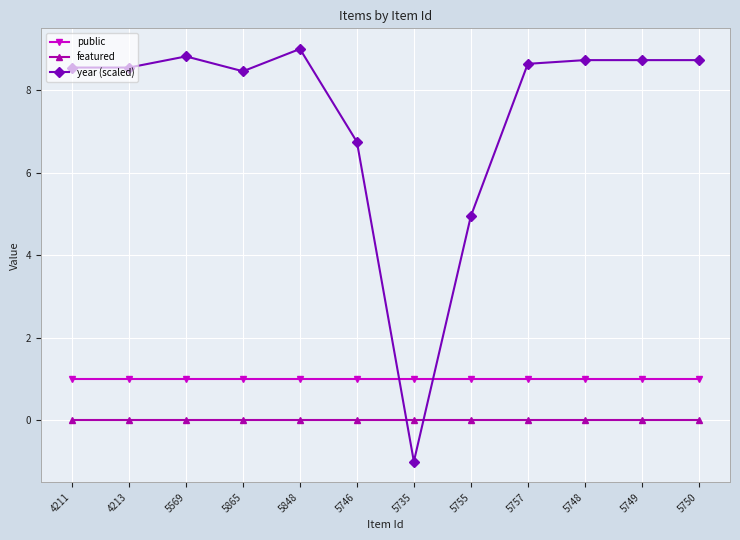

How many lines are shown in the chart?

3